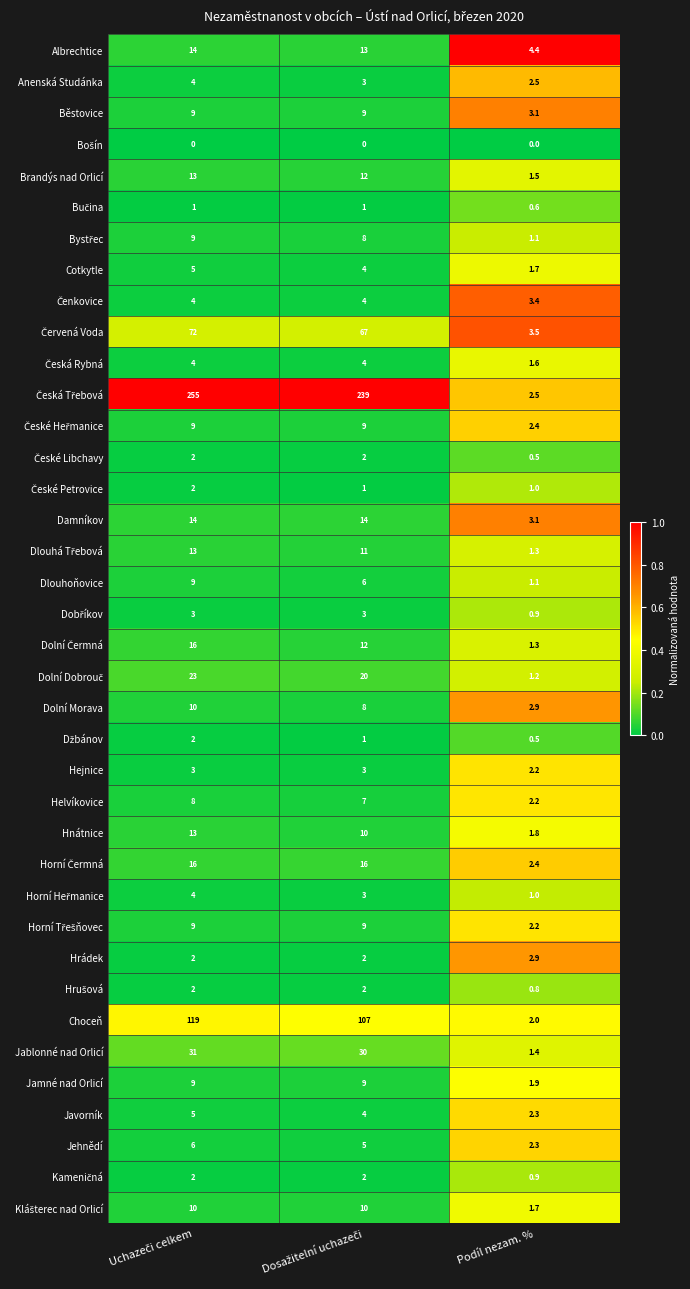

What is the lowest value of the Albrechtice series?

4.4